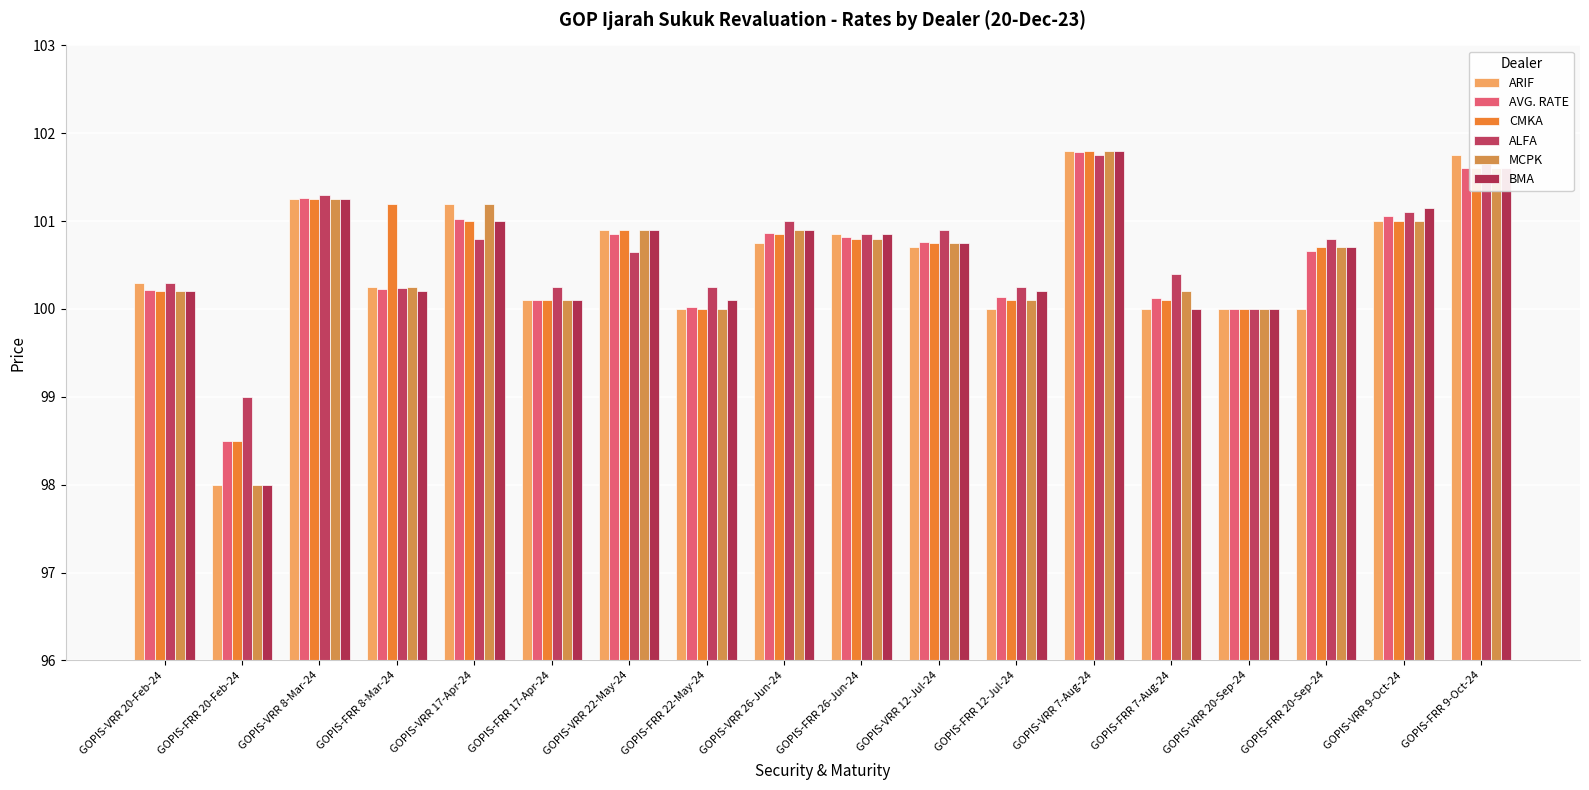

Where is BMA nearest to the value 99?

GOPIS-FRR 20-Feb-24